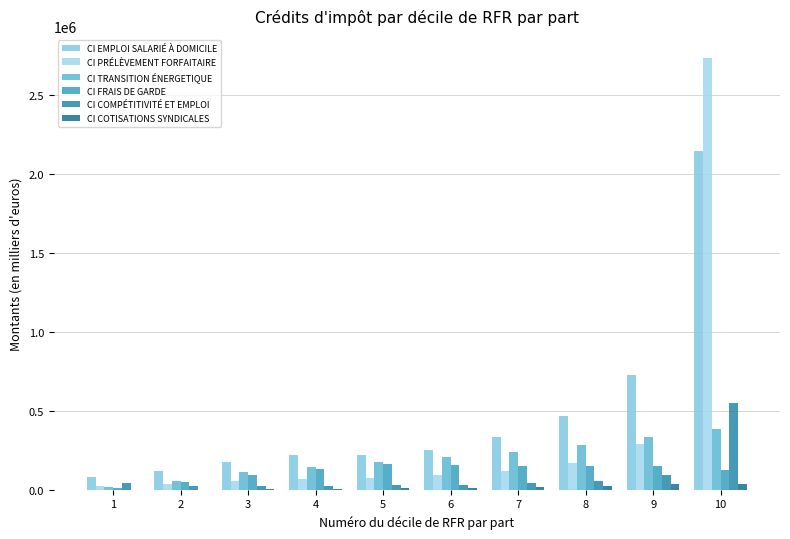

How many data points in CI COMPÉTITIVITÉ ET EMPLOI are above 40695?

5